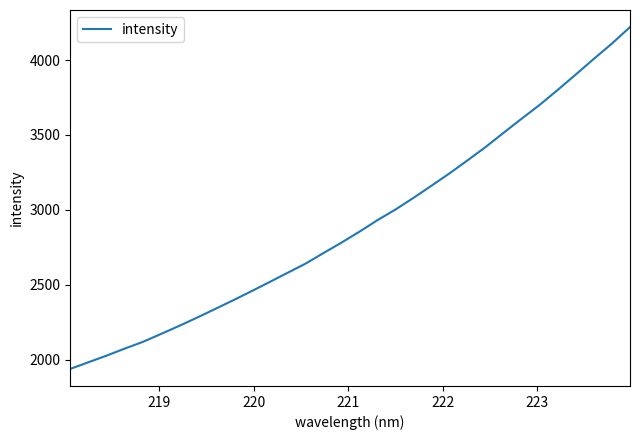

What is the difference between the maximum and minimum values?

2280.5